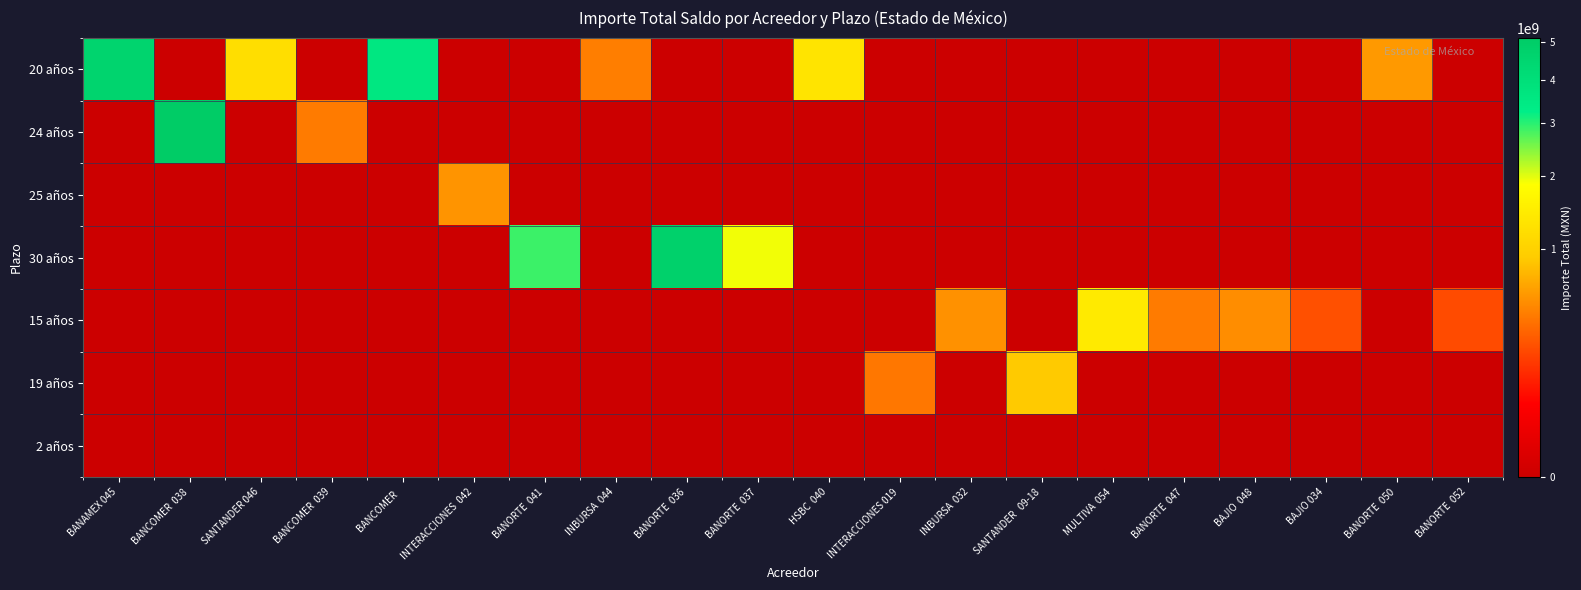

Which category has the lowest value across all series?

BANCOMER  038